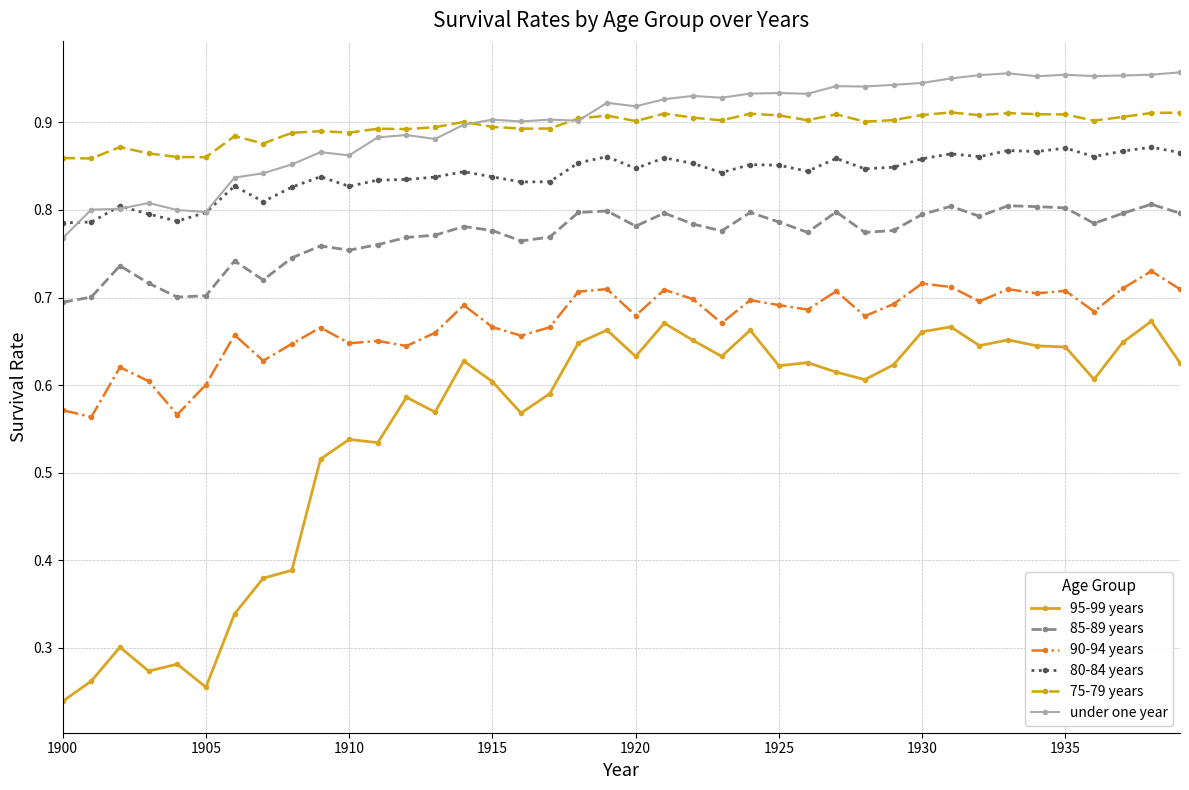

Rank the series by their maximum value, from highest to lowest.

under one year, 75-79 years, 80-84 years, 85-89 years, 90-94 years, 95-99 years